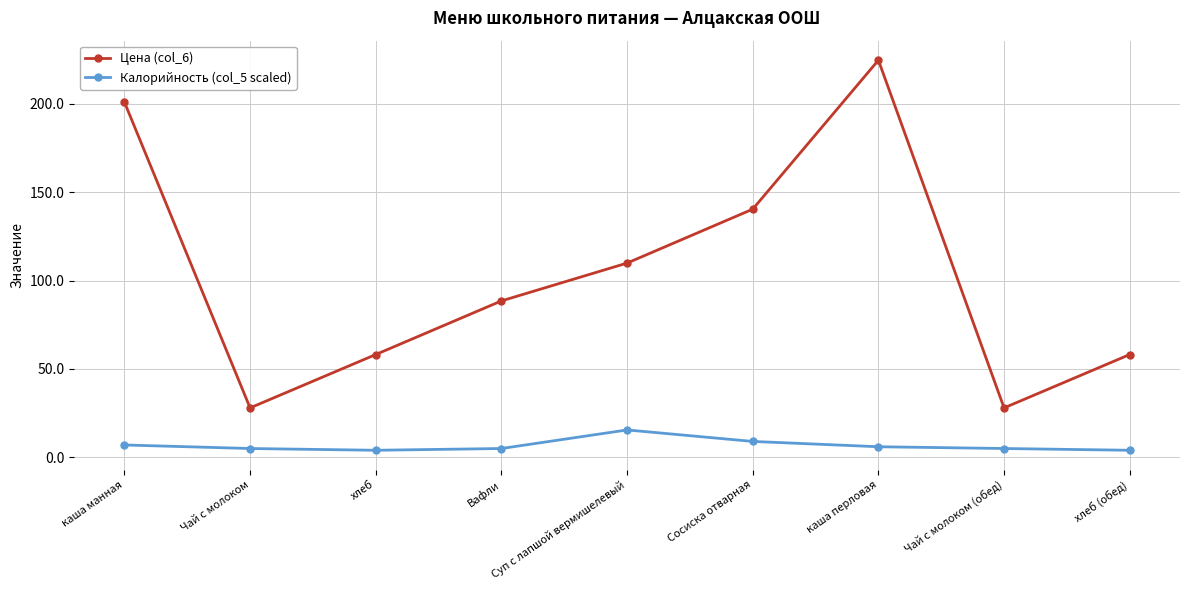

What is the label of the 8th point from the right?

Чай с молоком